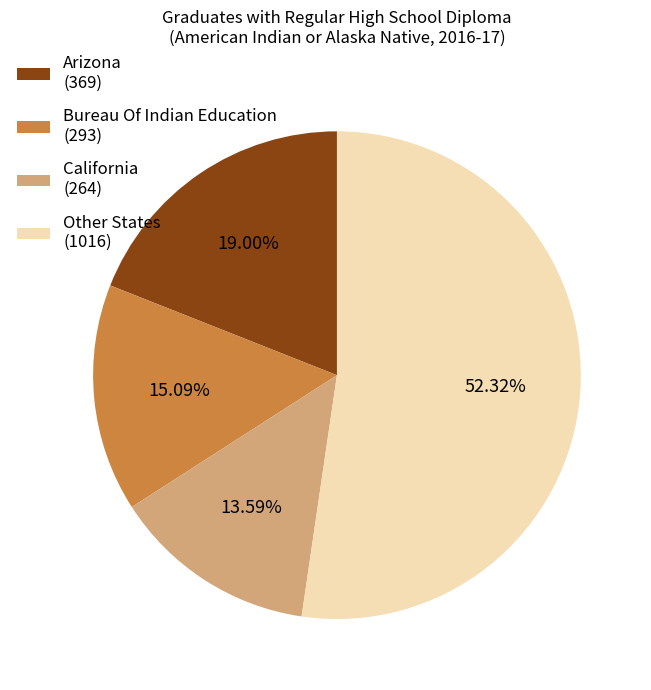

Do Other States (1016) and Bureau Of Indian Education (293) together represent more than half of the pie?

Yes